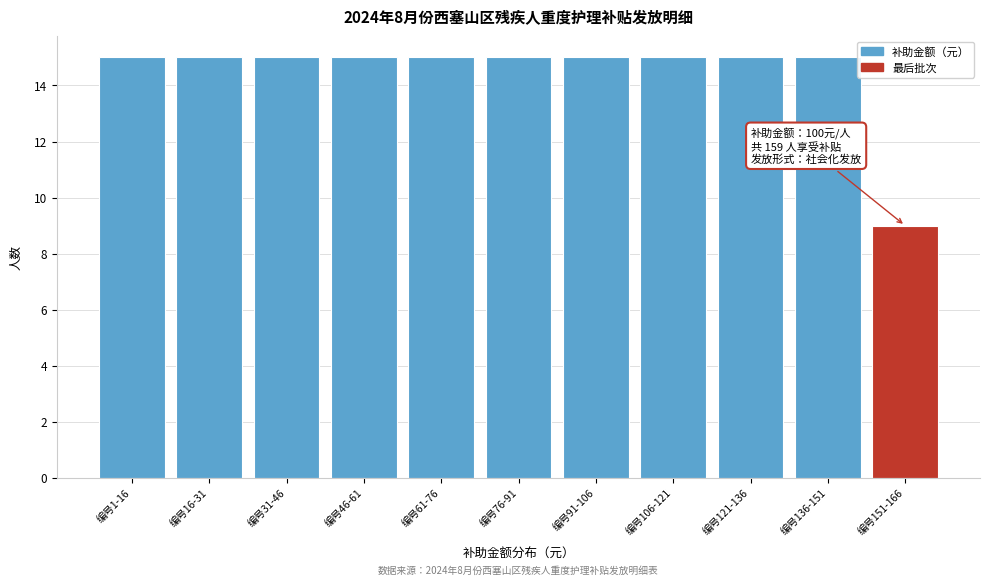

Reading left to right, transcribe all the data shown in this chart.

15	15	15	15	15	15	15	15	15	15	9